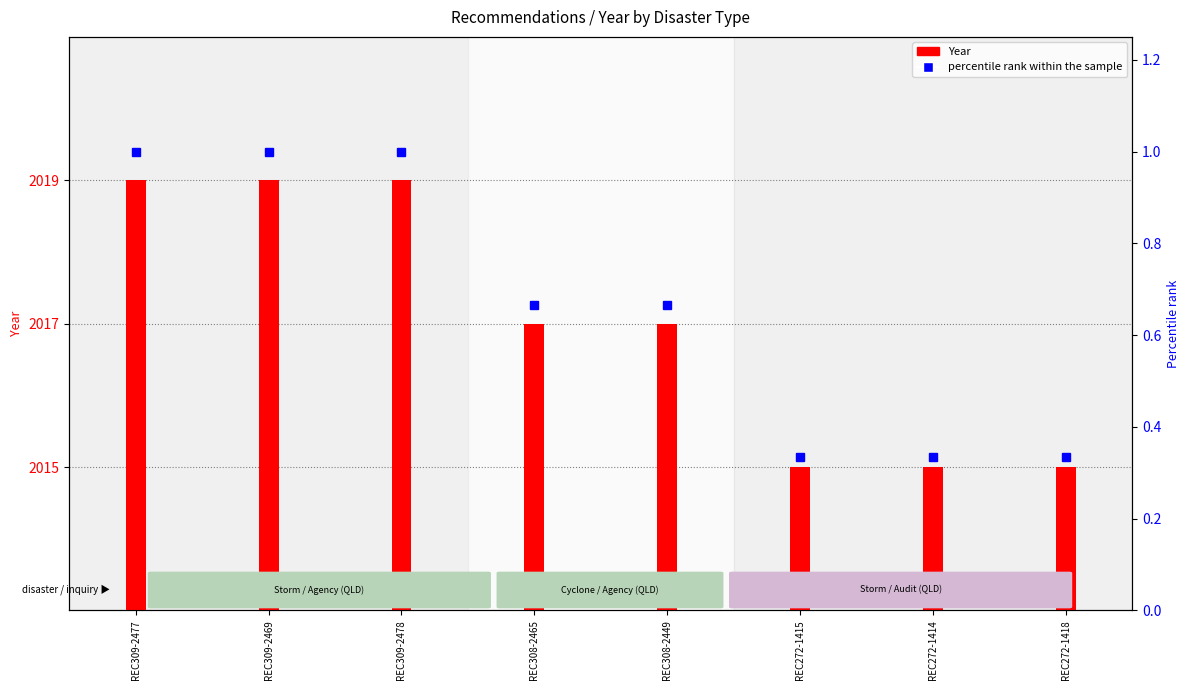

Where does the data first go above 4?

REC309-2477